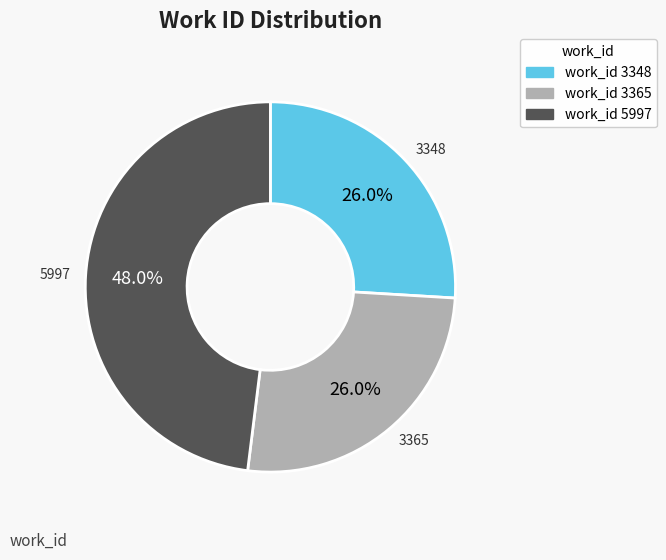

Does any single category account for the majority?

No